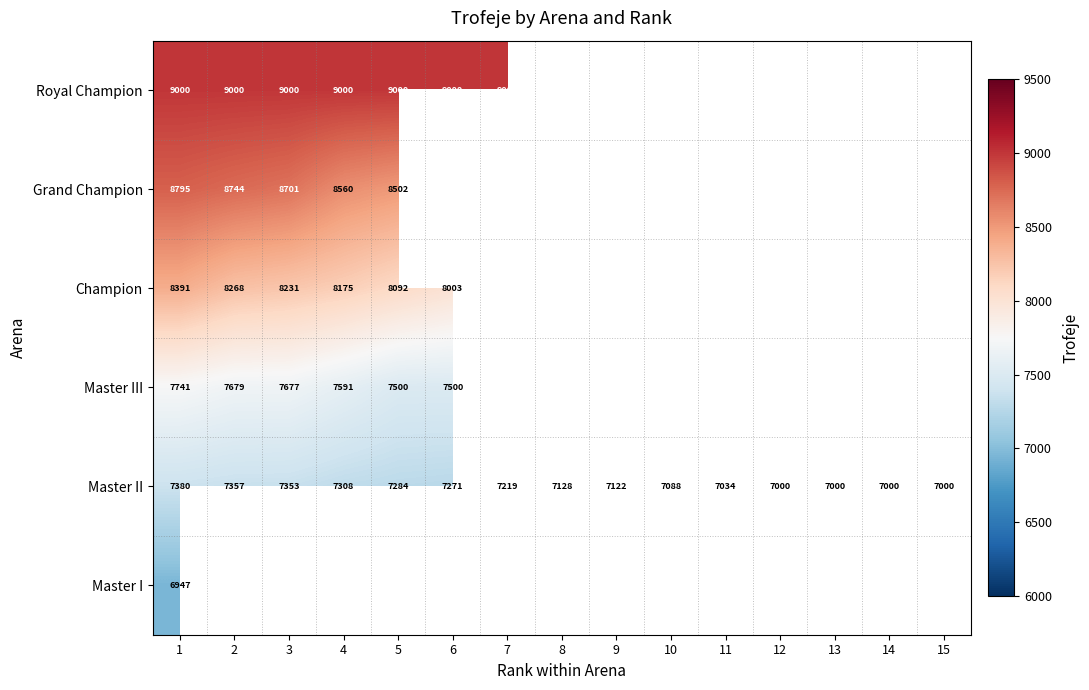

Is it true that Grand Champion equals 8502 at 5?

True